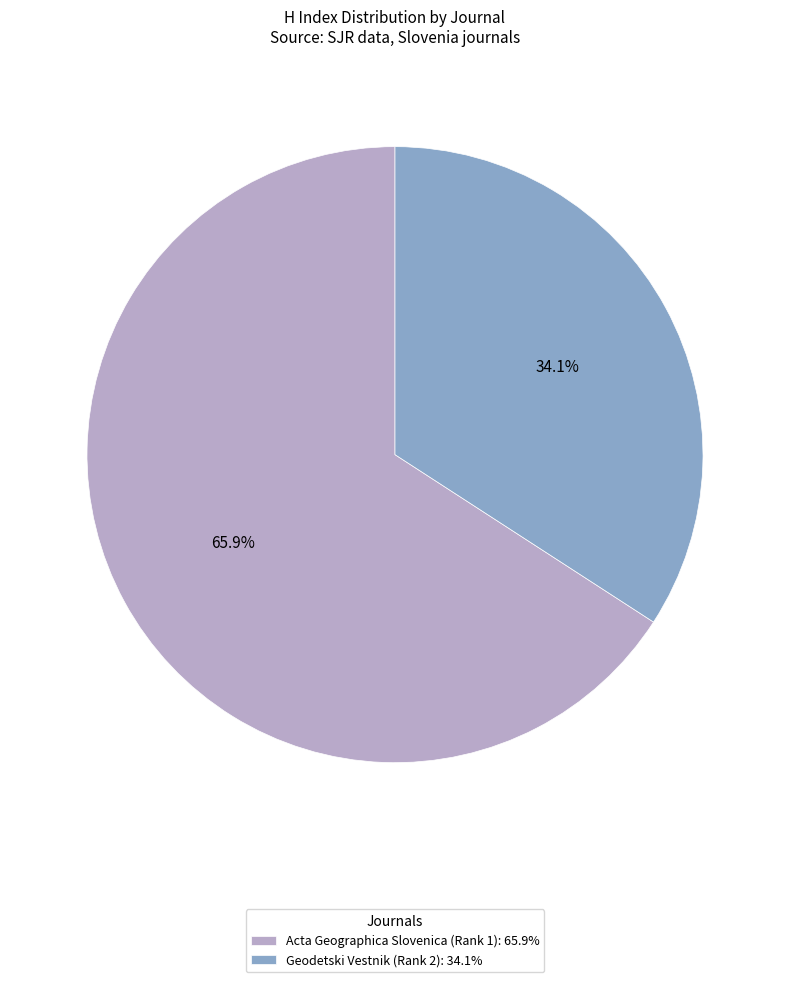

What is the ratio of the value at Acta Geographica Slovenica (Rank 1) to the value at Geodetski Vestnik (Rank 2)?

1.9